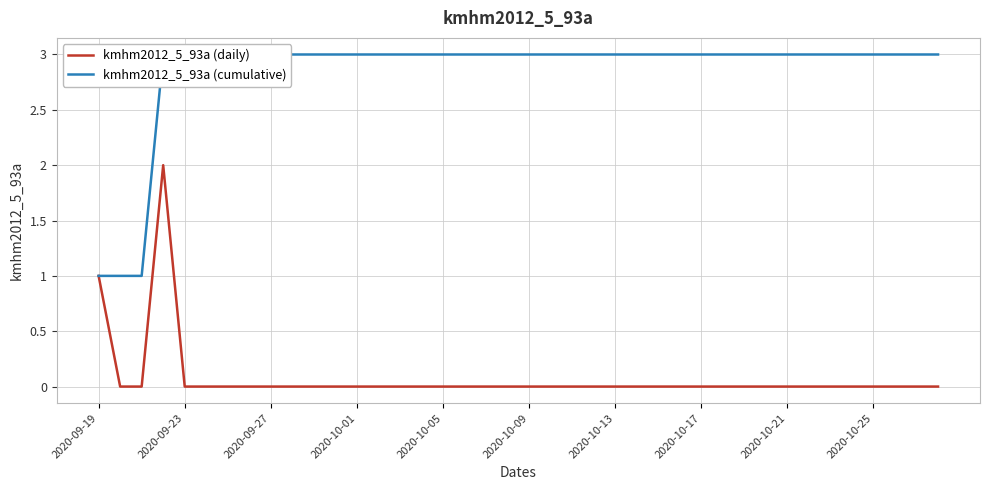

What is the greatest value displayed?

3